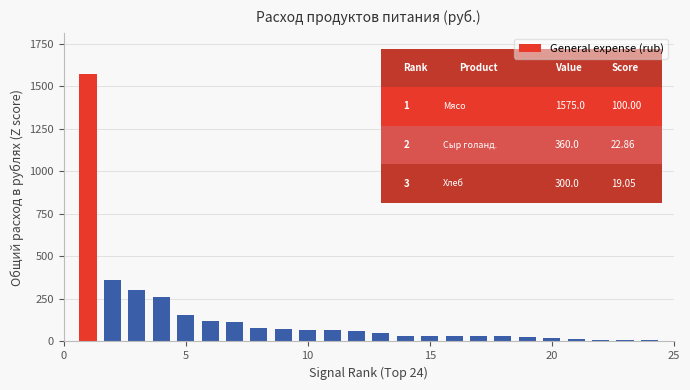

What is the value of the 9th bar from the left?

72.5